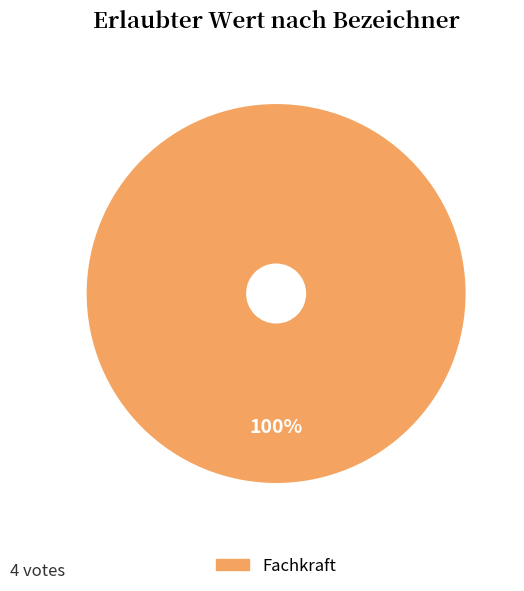

How many slices are in this pie chart?

1